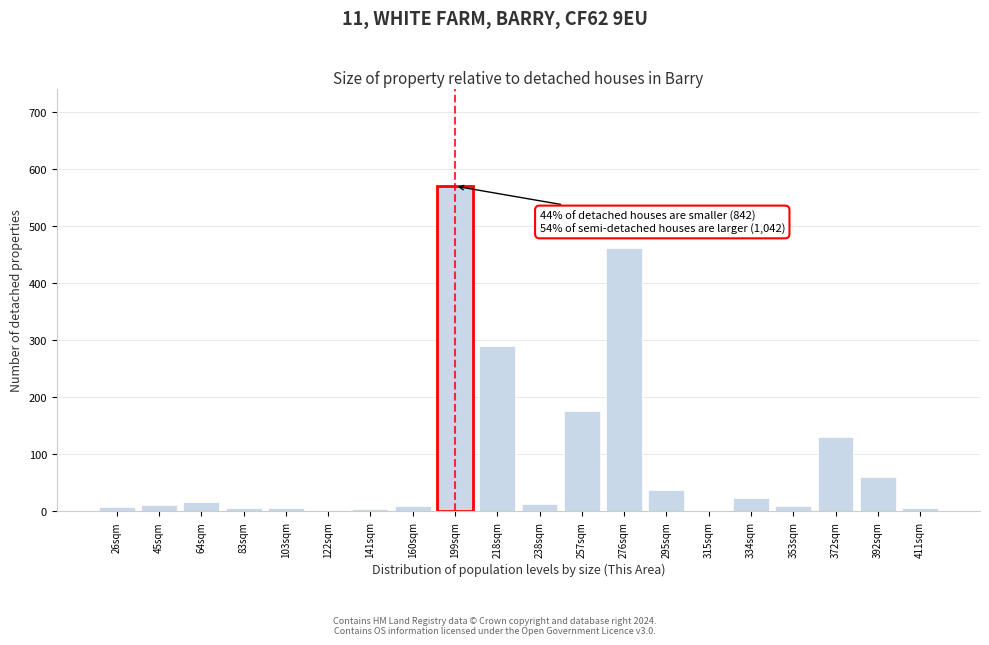

Which category has the highest value across all series?

199sqm